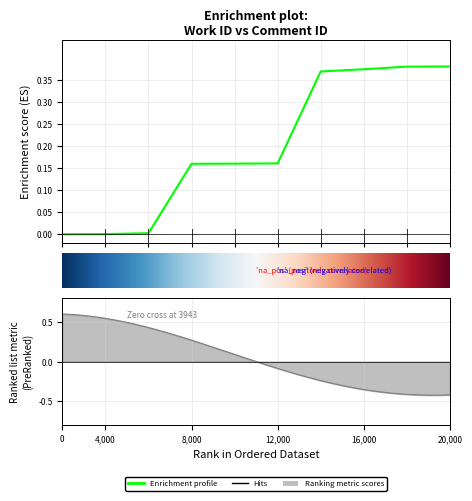

True or false: there are more than 0 points higher than both neighbors.

False